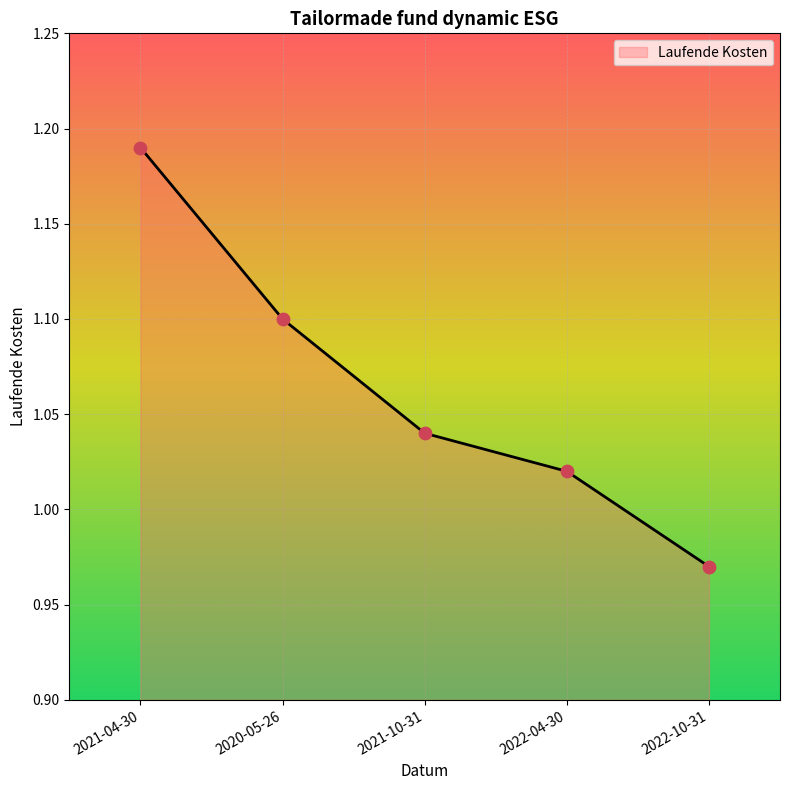

What is the change in value from 2021-04-30 to 2022-10-31?

-0.2